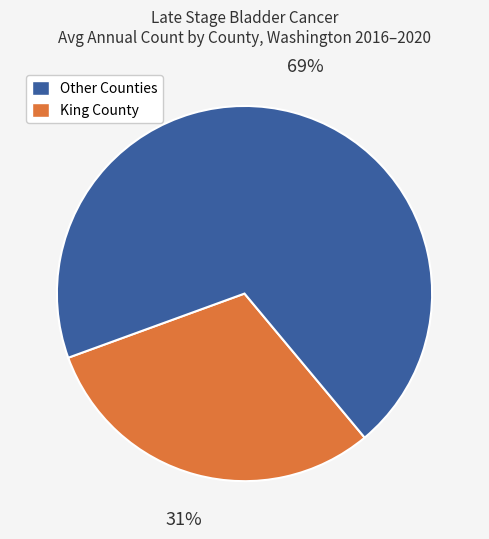

Is there a majority slice in this chart?

Yes